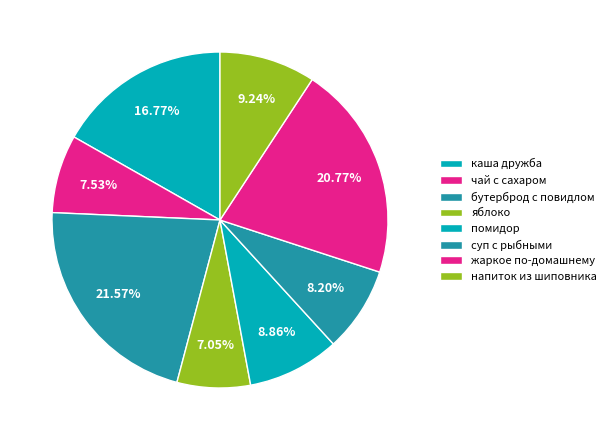

To the nearest percent, what is the average slice percentage?

12%